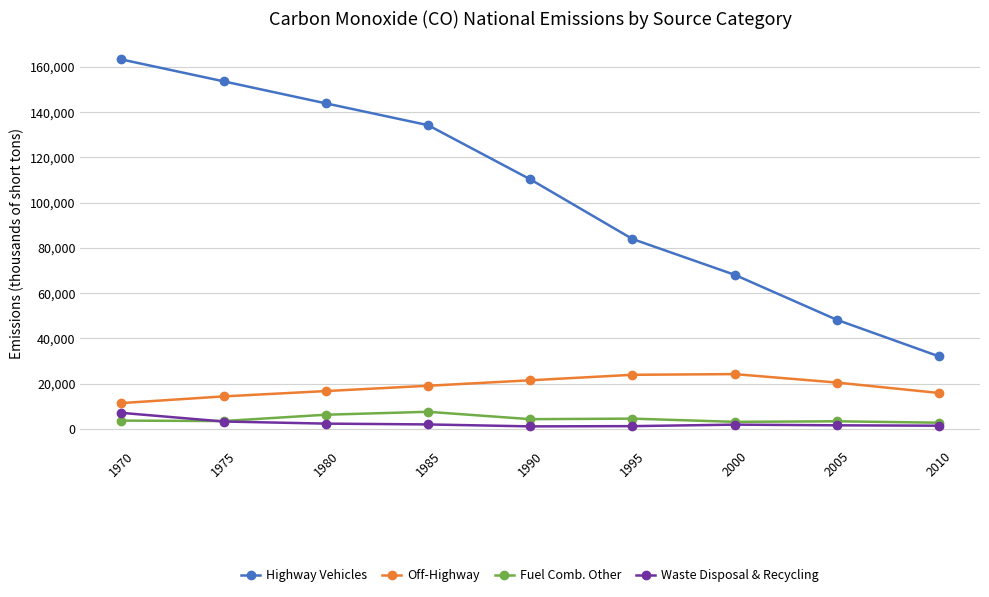

Rank the categories by Highway Vehicles value from highest to lowest.

1970, 1975, 1980, 1985, 1990, 1995, 2000, 2005, 2010